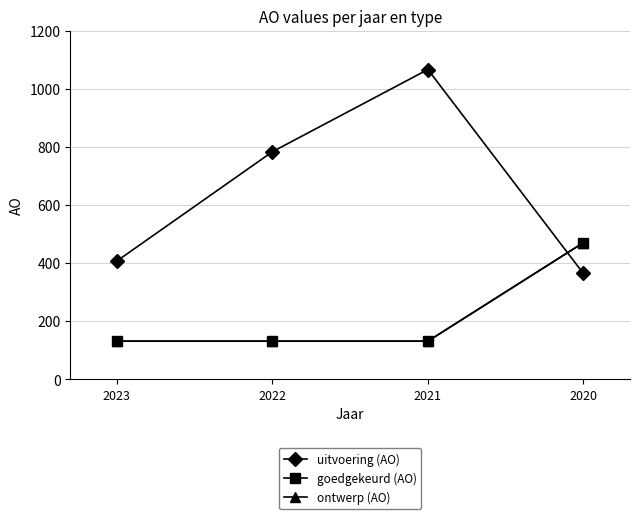

Does the chart have visible grid lines?

Yes